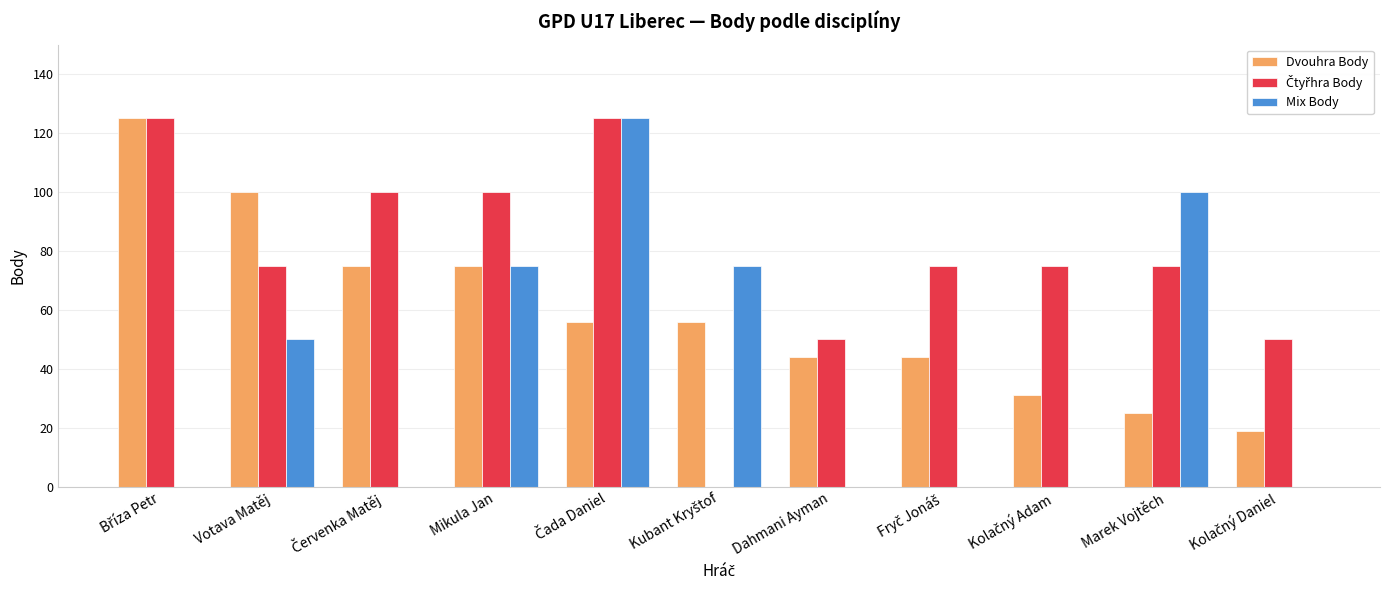

What is the total value across all series at Dahmani Ayman?

94